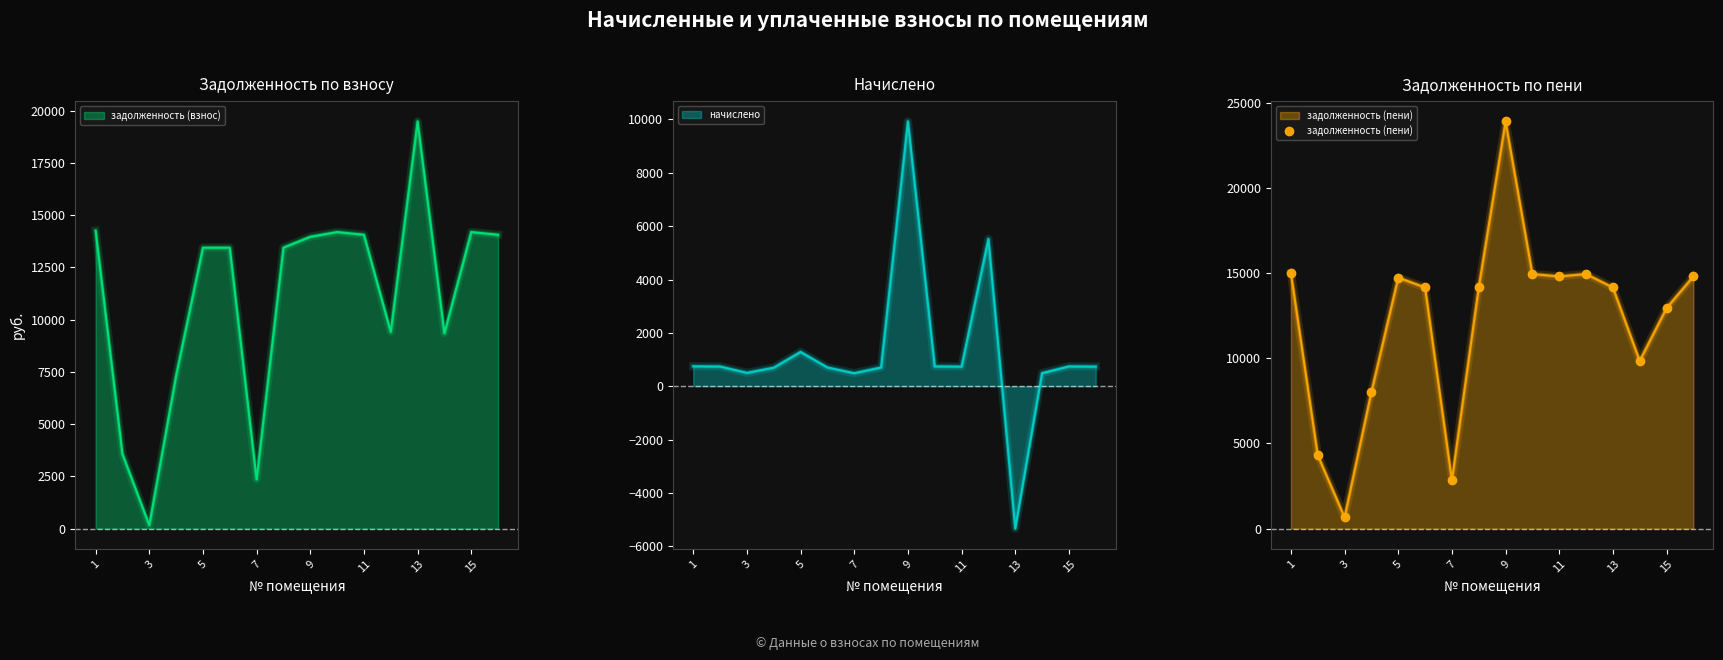

What is the maximum value shown in the chart?

23895.3